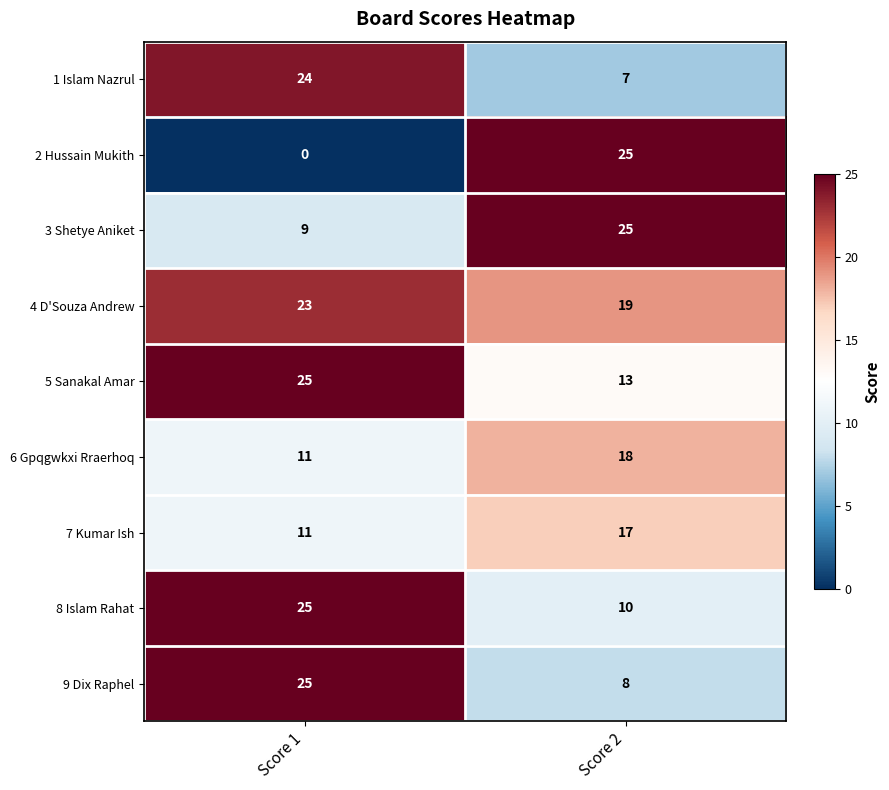

Reading left to right, extract all data points from this chart.

1 Islam Nazrul: 24	7
2 Hussain Mukith: 0	25
3 Shetye Aniket: 9	25
4 D'Souza Andrew: 23	19
5 Sanakal Amar: 25	13
6 Gpqgwkxi Rraerhoq: 11	18
7 Kumar Ish: 11	17
8 Islam Rahat: 25	10
9 Dix Raphel: 25	8